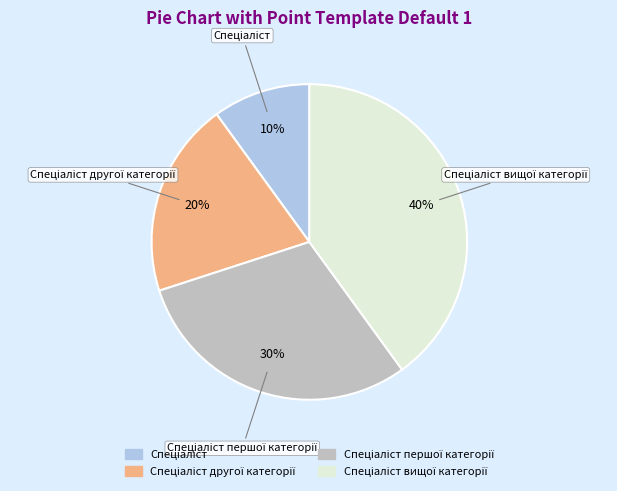

To the nearest percent, what is the difference between the largest and smallest slice percentages?

30%